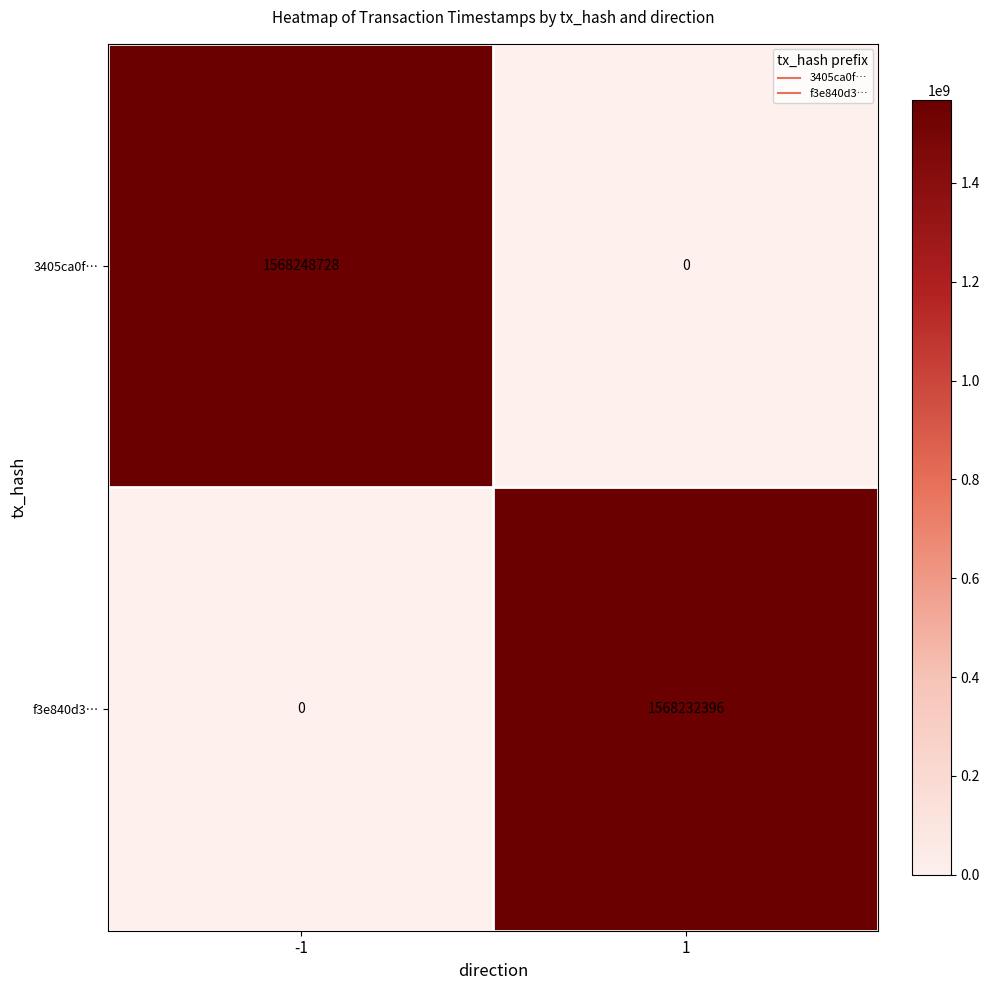

Reading left to right, transcribe all the data shown in this chart.

3405ca0f…: -1=1568248728	1=0
f3e840d3…: -1=0	1=1568232396